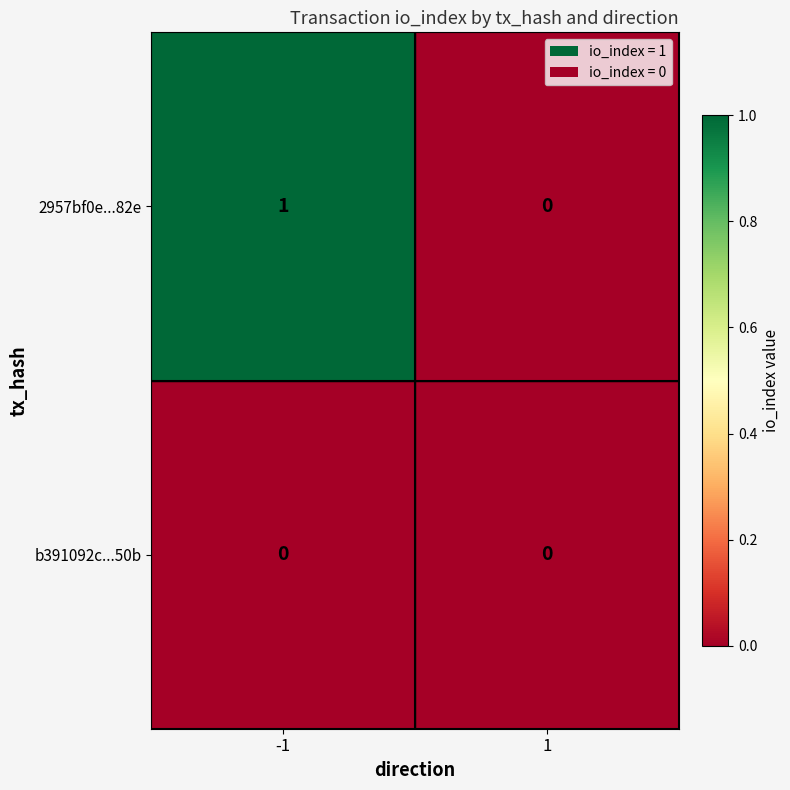

Rank the series by their average value, from highest to lowest.

2957bf0e...82e, b391092c...50b